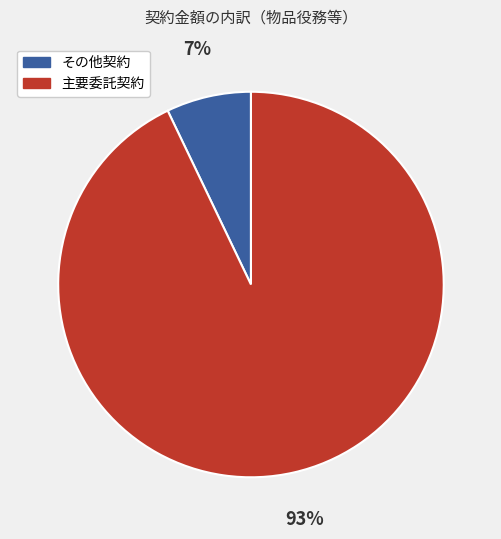

To the nearest percent, what percentage of the pie is 主要委託契約?

93%